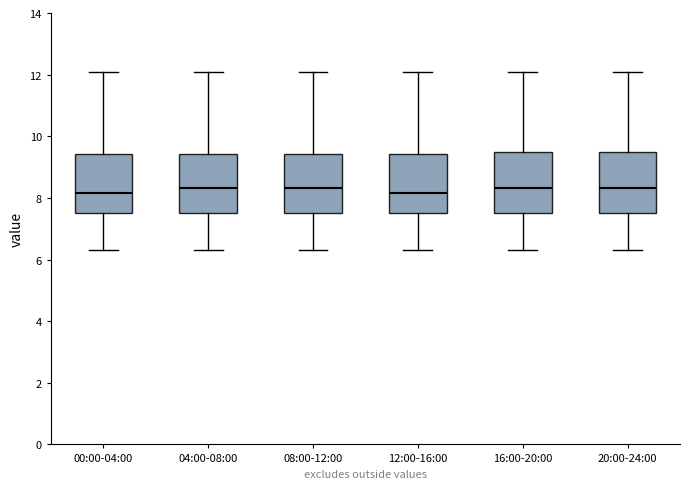

Where is the lower edge of the box for 16:00-20:00 on the y-axis? The values are not printed on the chart, so give them approximately, as read against the axis.

7.6